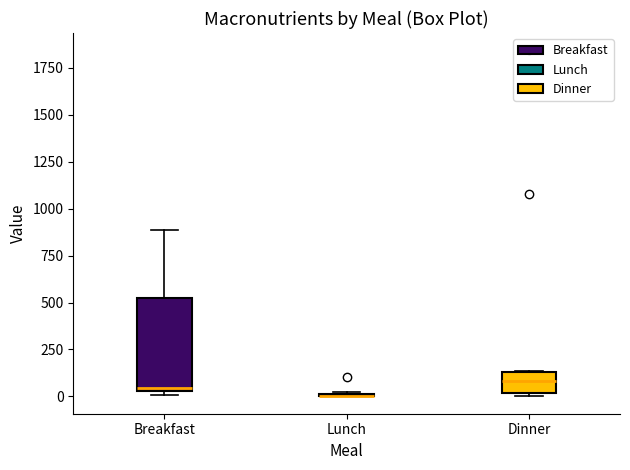

Which box is the tallest, from its lower edge to its upper edge?

Breakfast